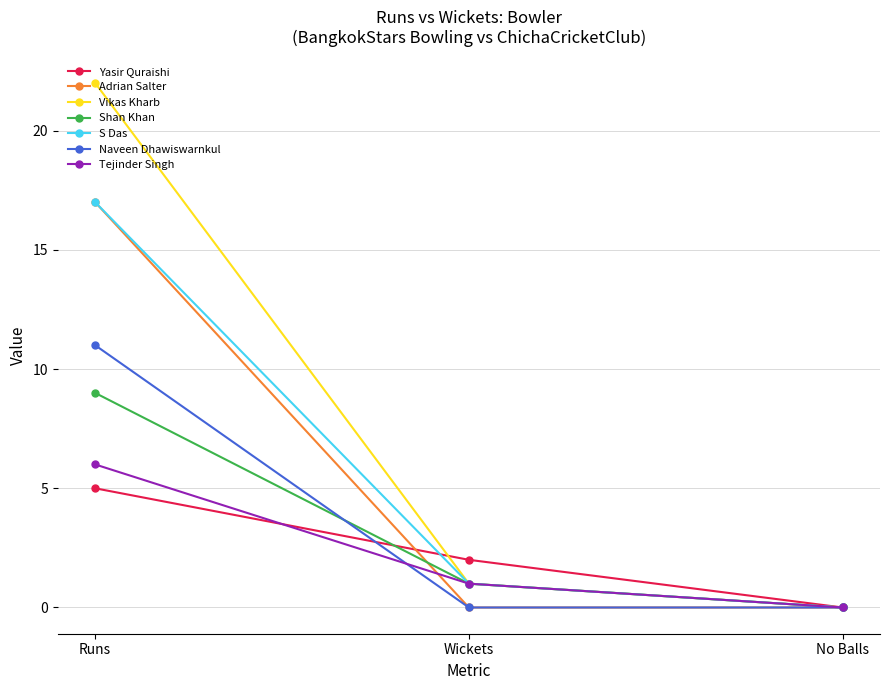

What is the total value across all series at Runs?

87